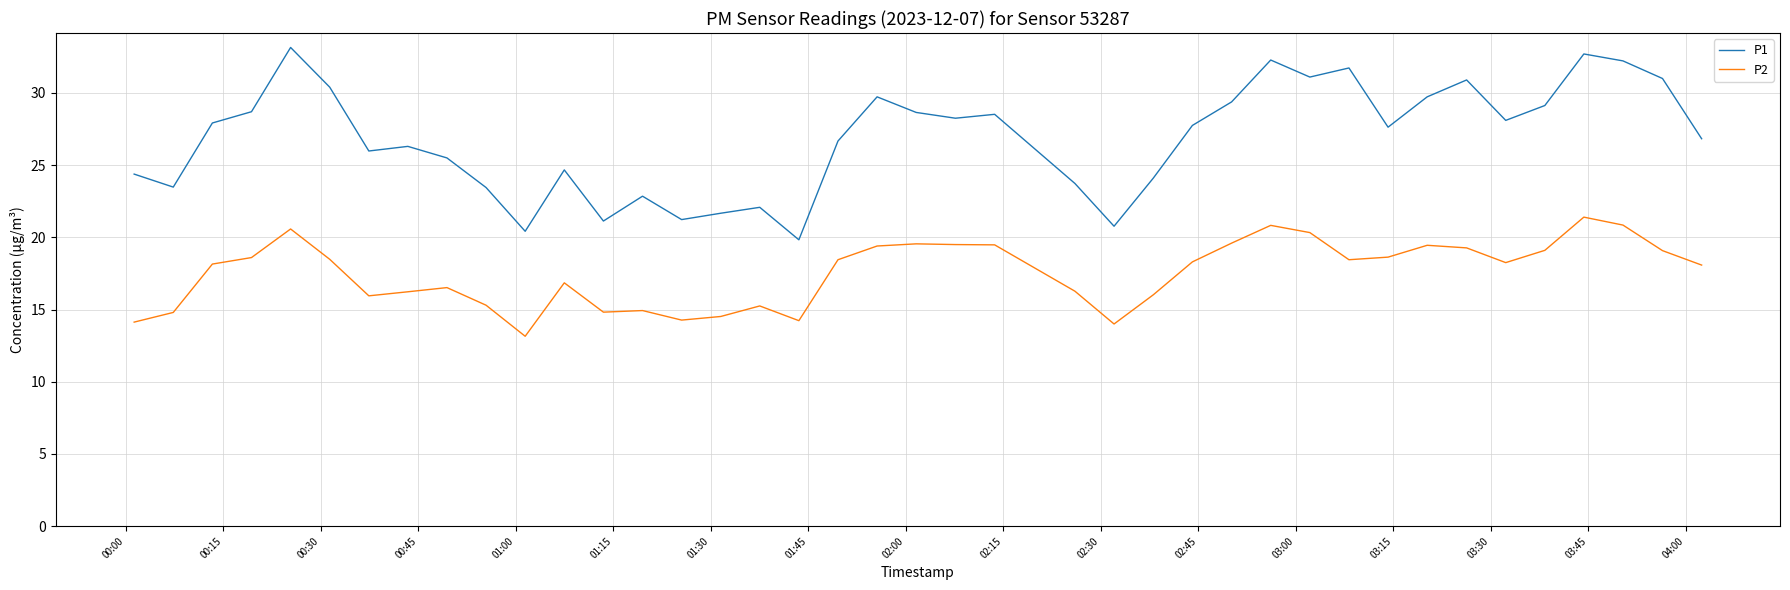

What is the minimum value shown in the chart?

13.2